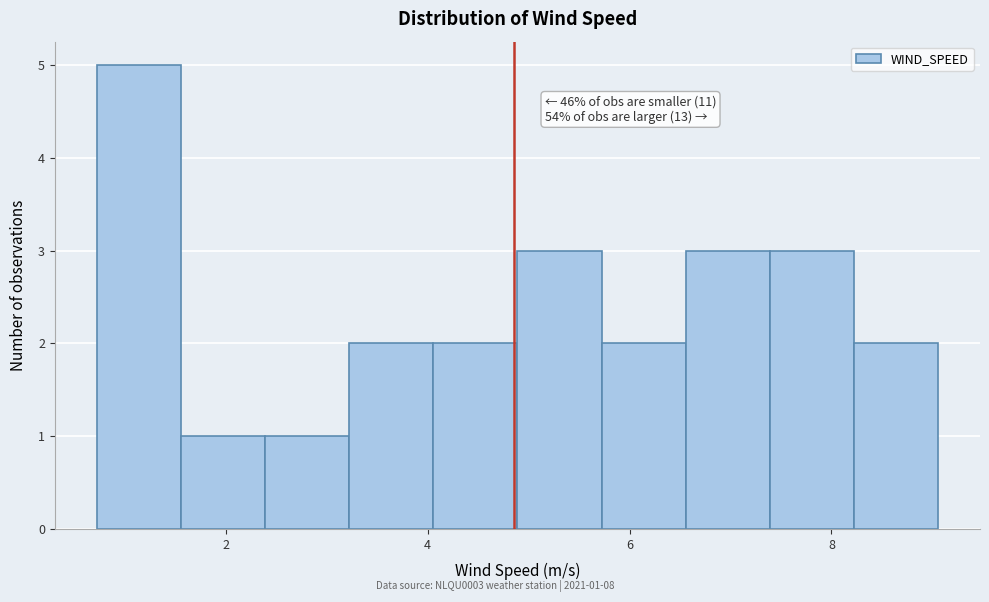

Over which range of the x-axis is the bar tallest?

0.8 to 1.6